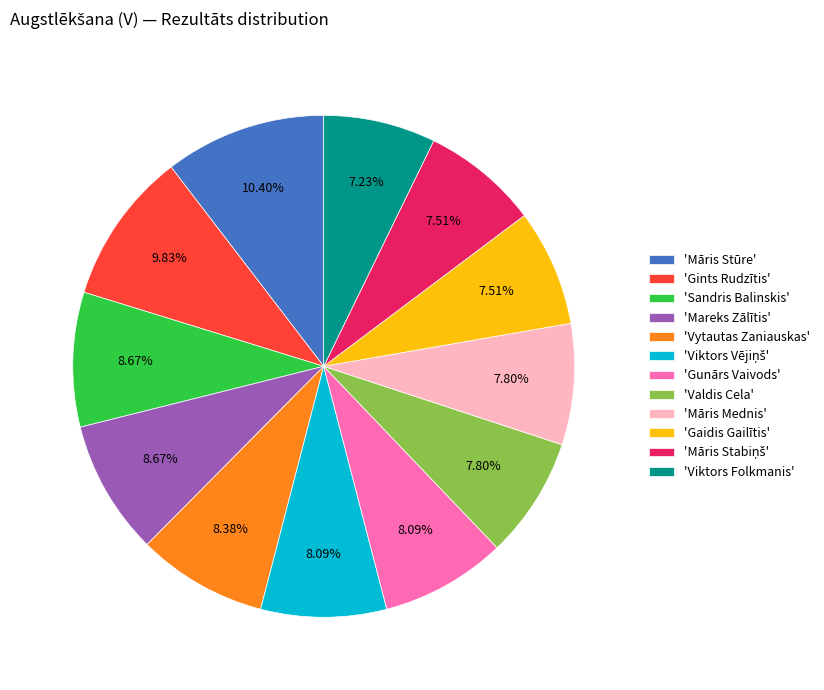

How many slices are in this pie chart?

12